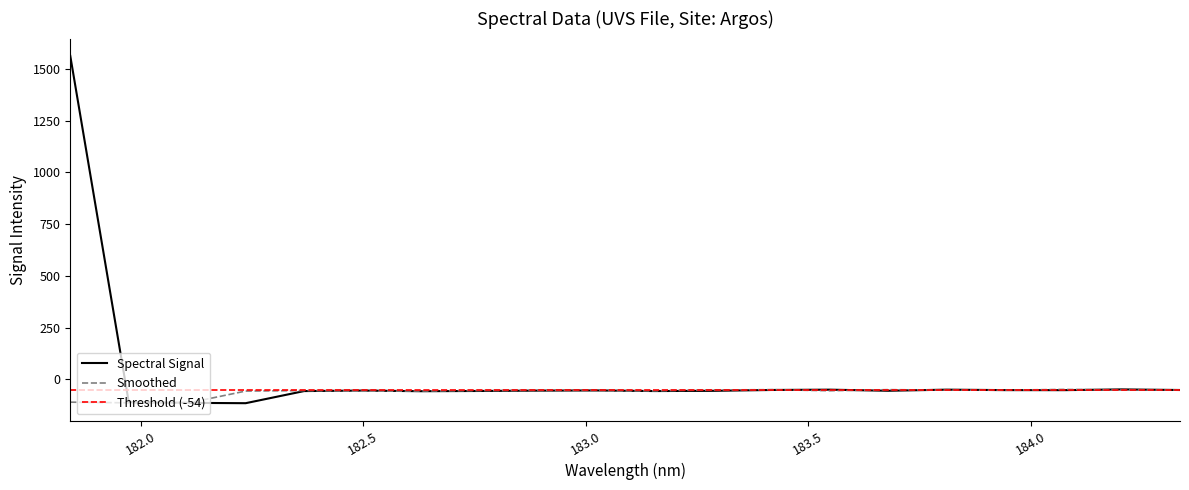

What is the label of the 8th point from the left?

182.7613026778